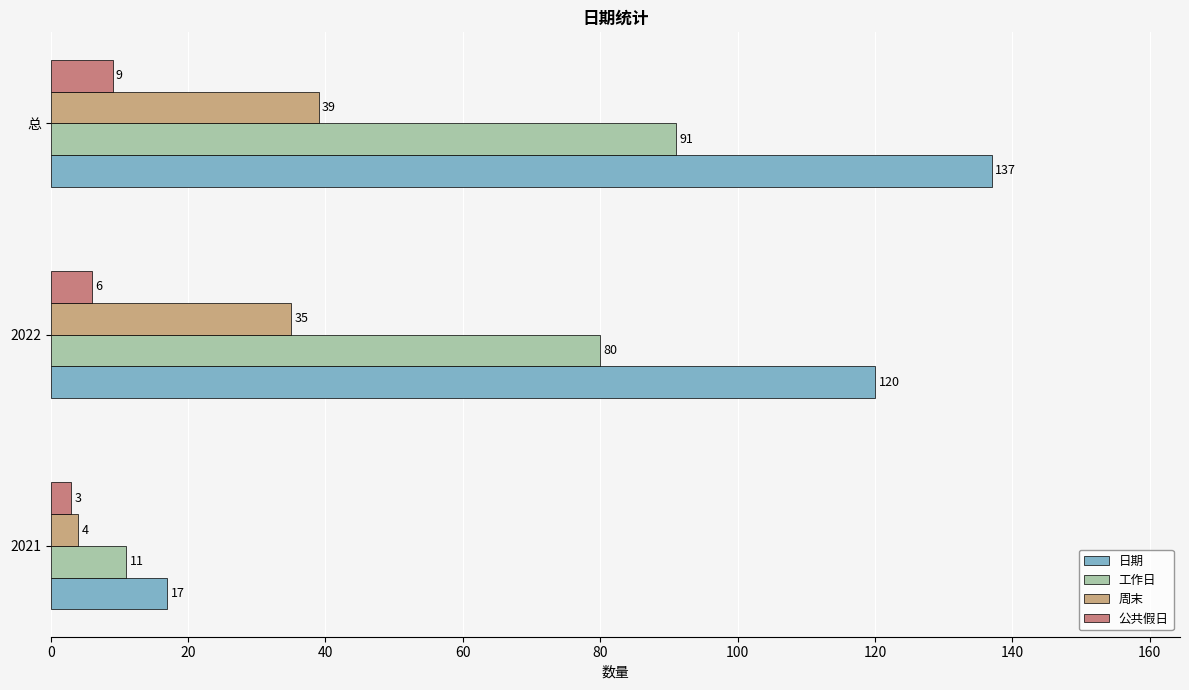

Which series has the largest total across all categories?

日期